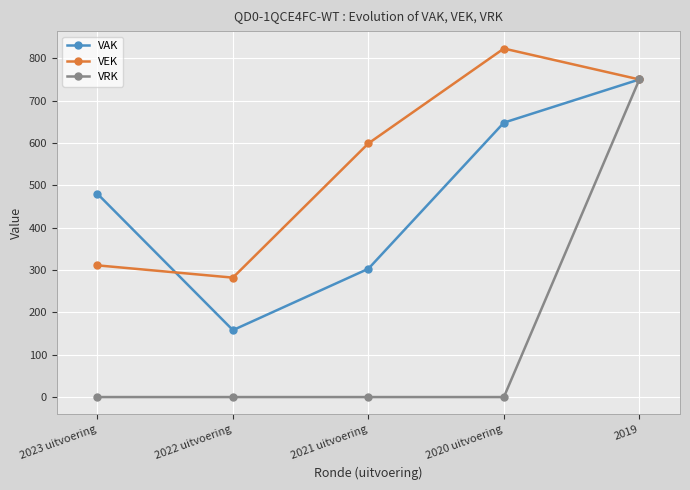

What is the difference between the highest and lowest values at 2023 uitvoering?

480